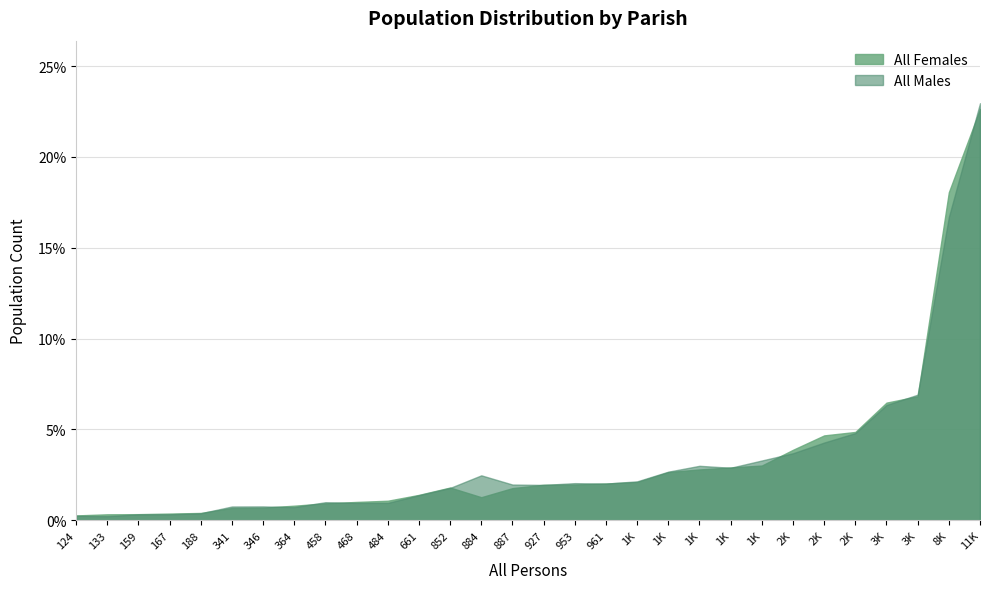

What is the difference between the second highest and minimum values in the All Females series?

17.8